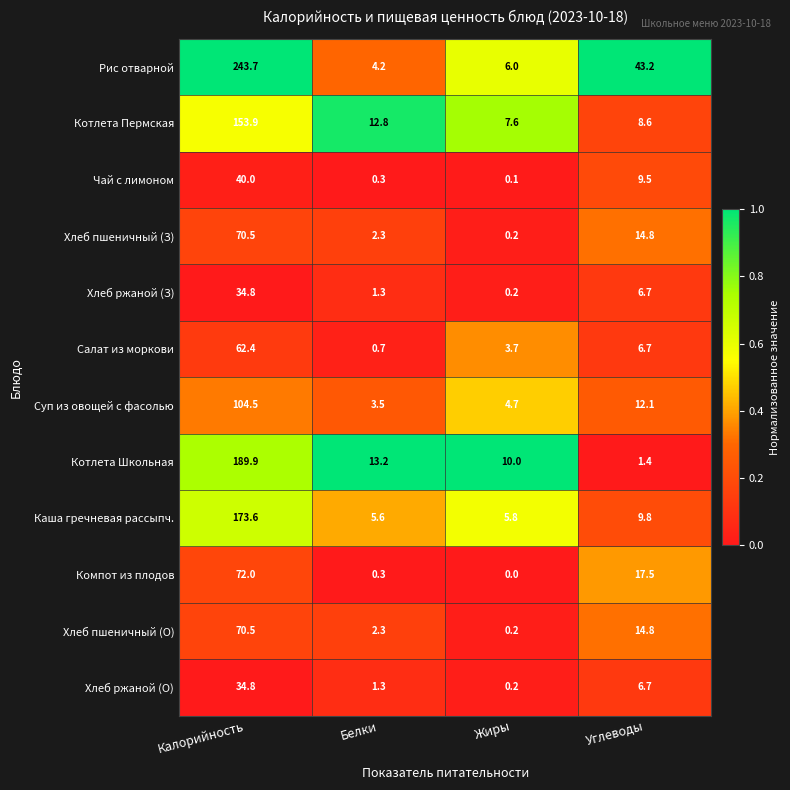

Which series has the largest total across all categories?

Рис отварной